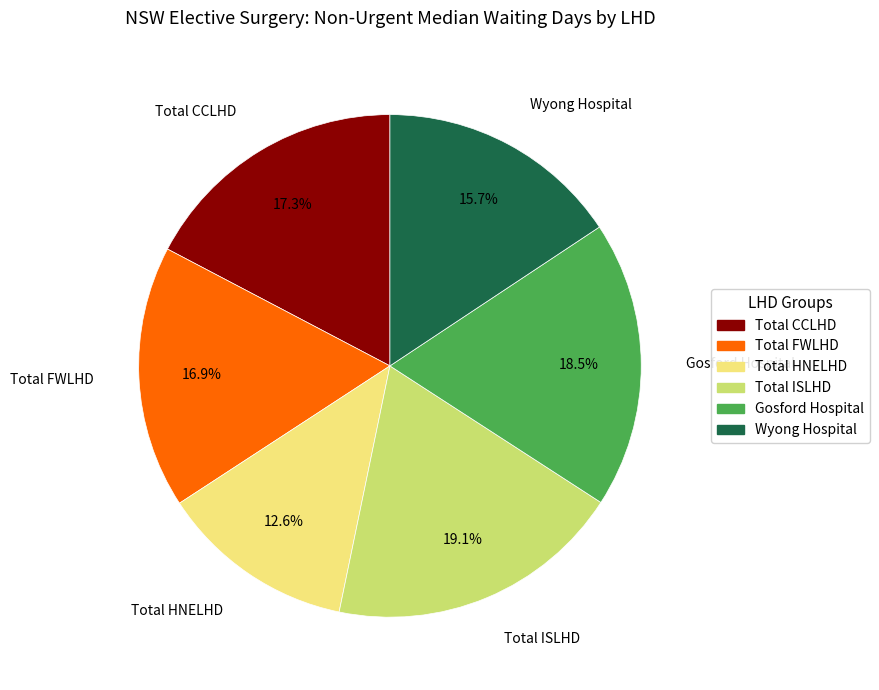

What is the smallest slice in the pie chart?

Total HNELHD